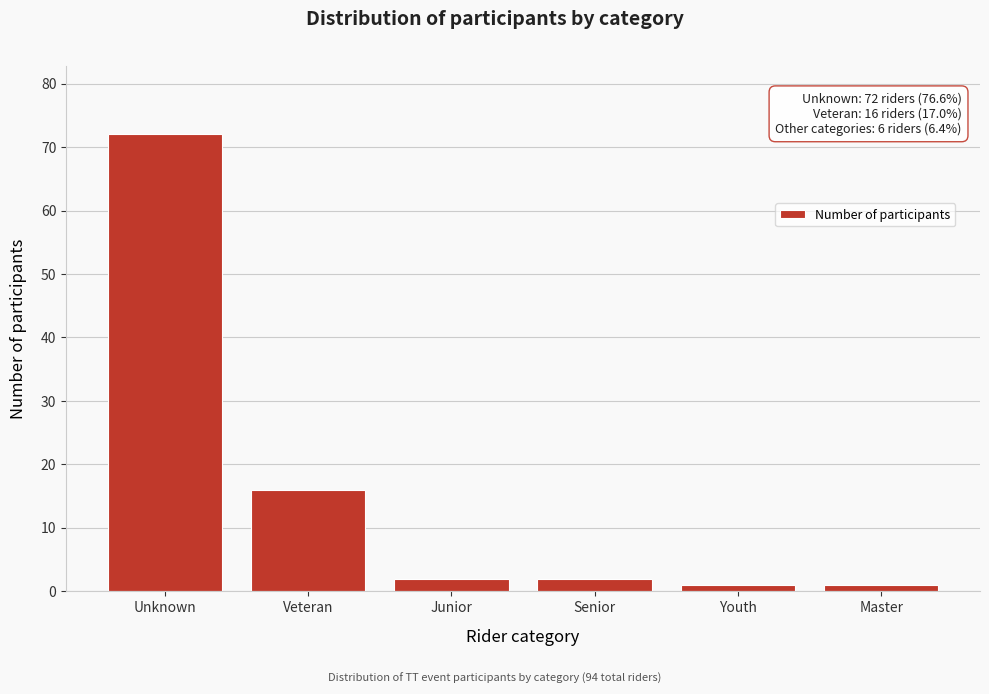

Reading left to right, list all the values displayed in this chart.

Unknown=72	Veteran=16	Junior=2	Senior=2	Youth=1	Master=1